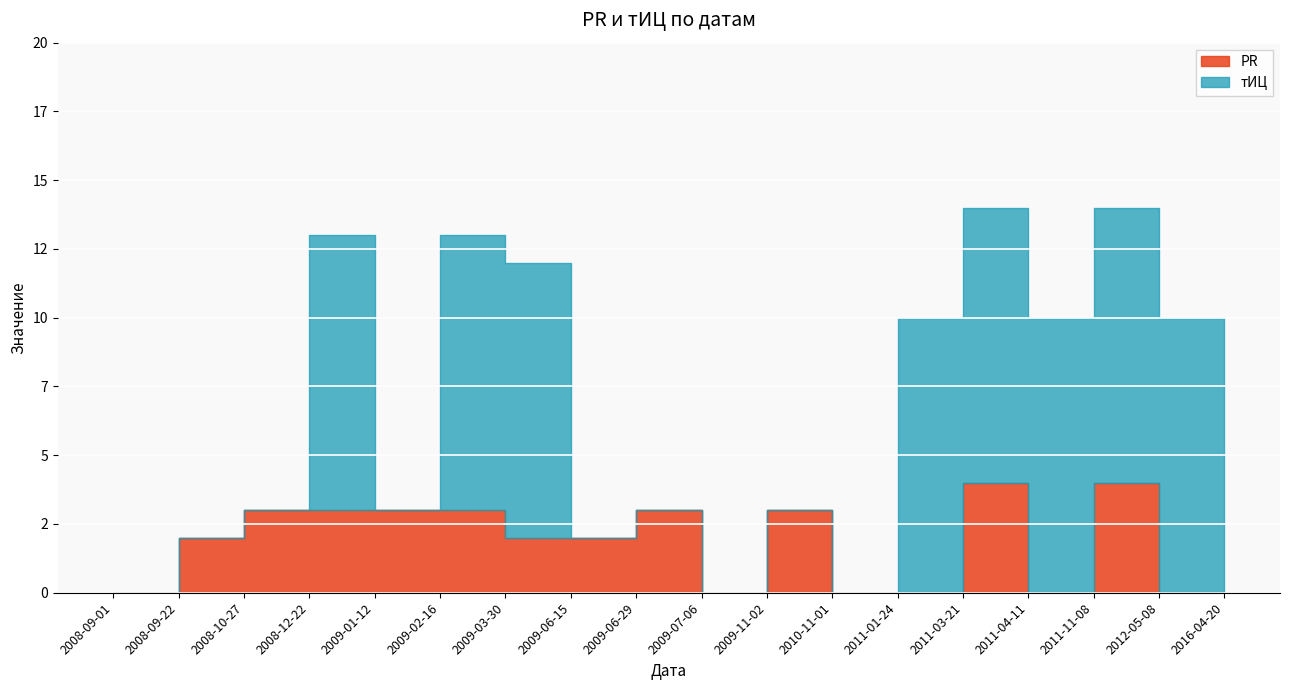

List the labels in order of PR value, smallest first.

2008-09-01, 2009-07-06, 2010-11-01, 2011-01-24, 2011-04-11, 2012-05-08, 2016-04-20, 2008-09-22, 2009-03-30, 2009-06-15, 2008-10-27, 2008-12-22, 2009-01-12, 2009-02-16, 2009-06-29, 2009-11-02, 2011-03-21, 2011-11-08